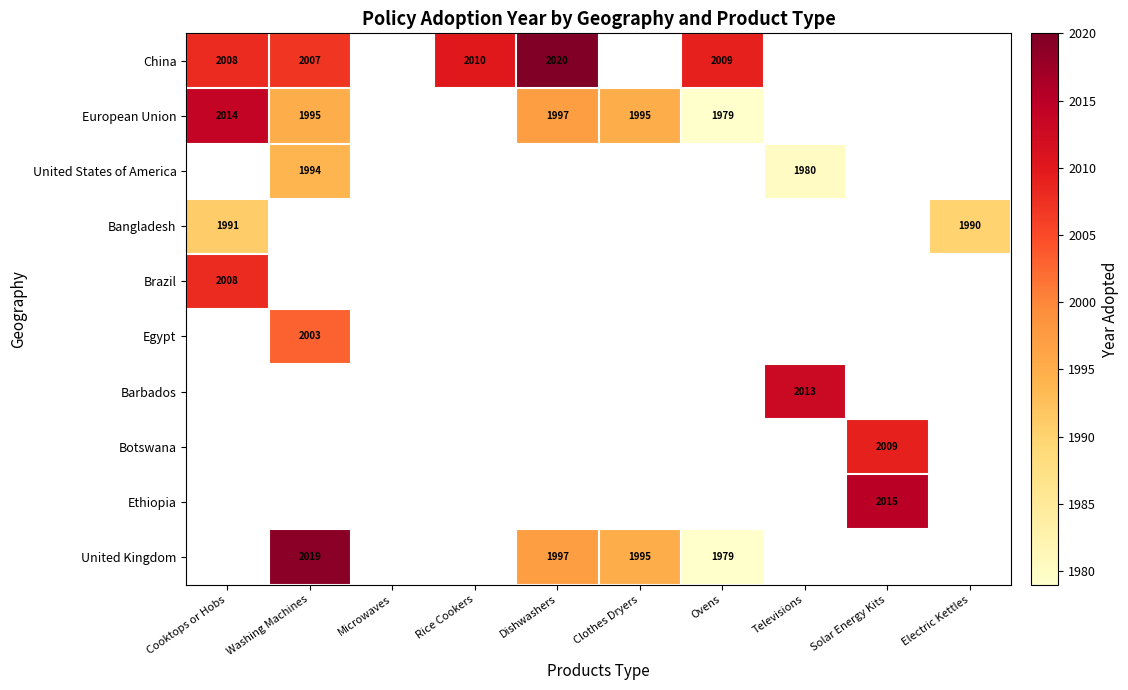

True or false: United Kingdom has a value of 2752 at Clothes Dryers.

False